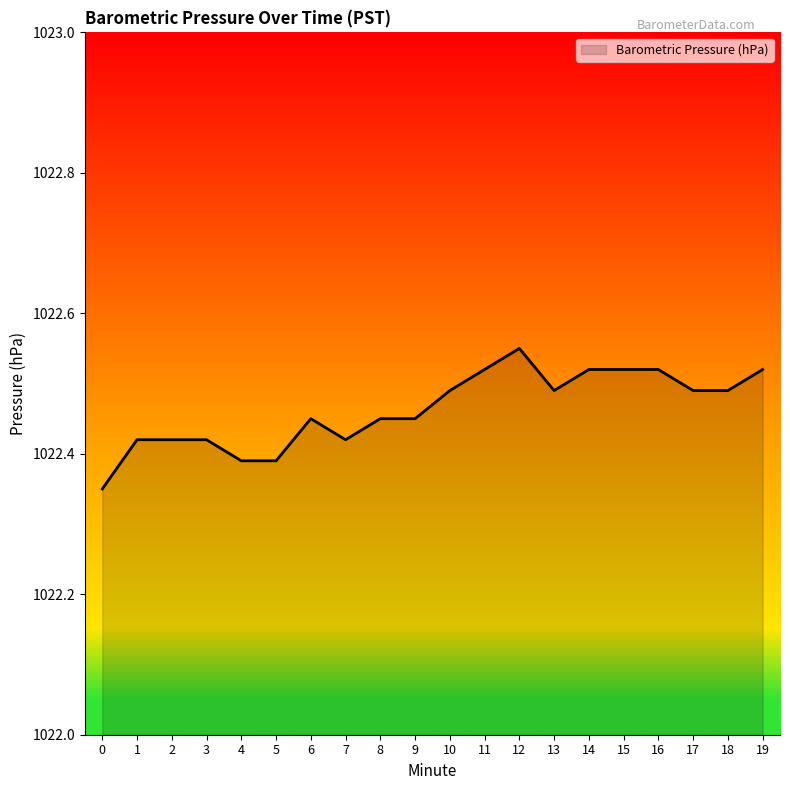

What is the sum of the values at 15 and 9?

2045.0